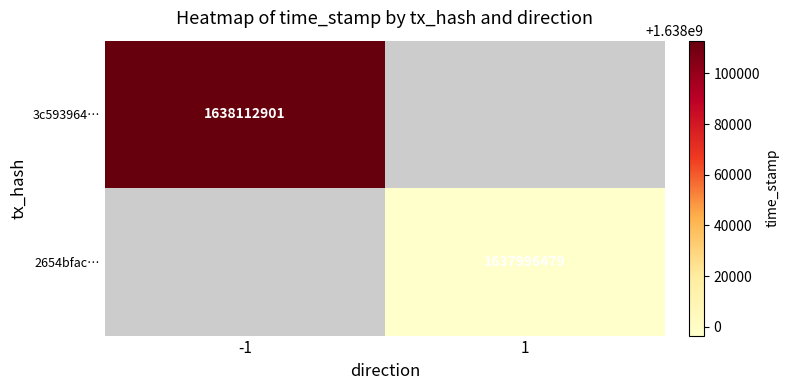

Is the value of 2654bfac… at 1 greater than the value of 3c593964… at -1?

No